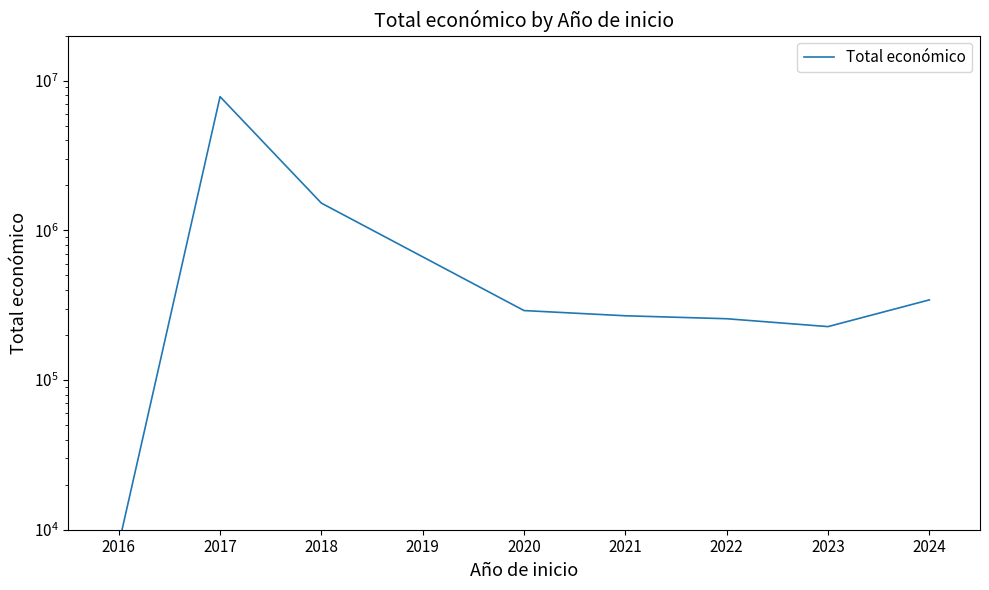

How many points are higher than both their immediate neighbors (excluding endpoints)?

1